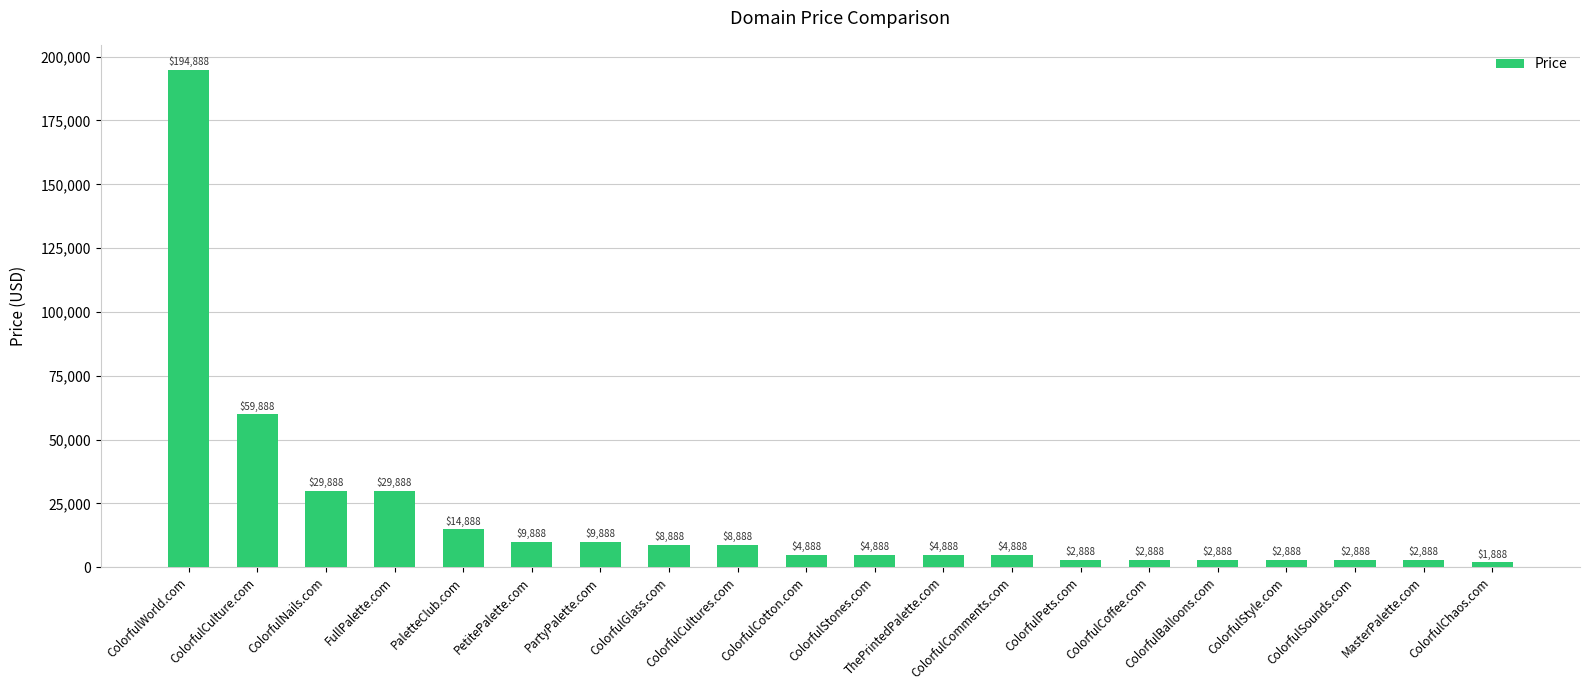

What is the average value?

20288